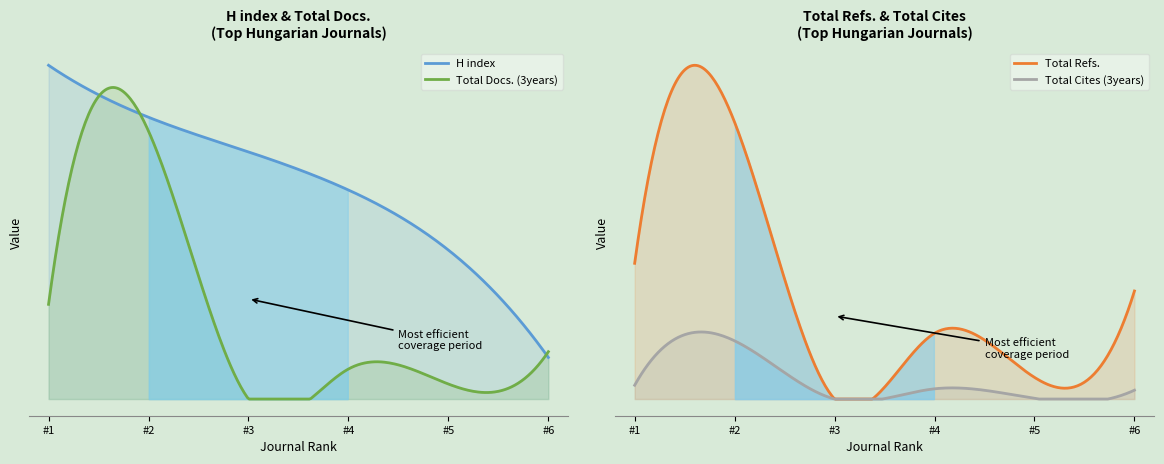

Count the number of data series in this chart.

4